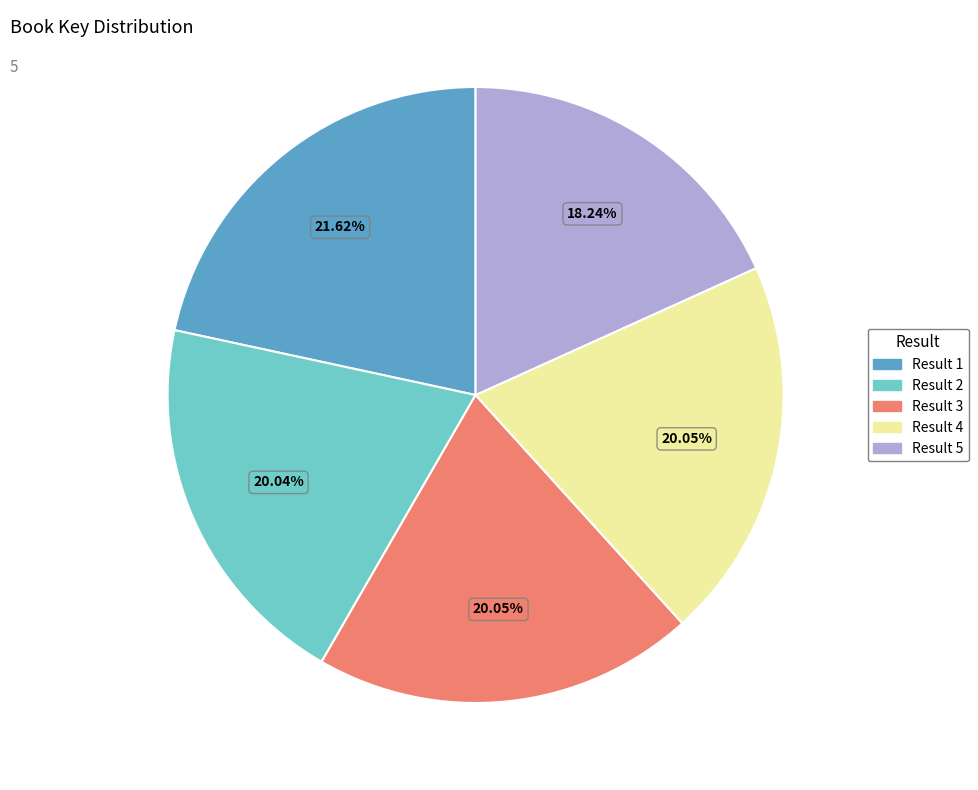

Is there any slice that represents more than half of the pie?

No